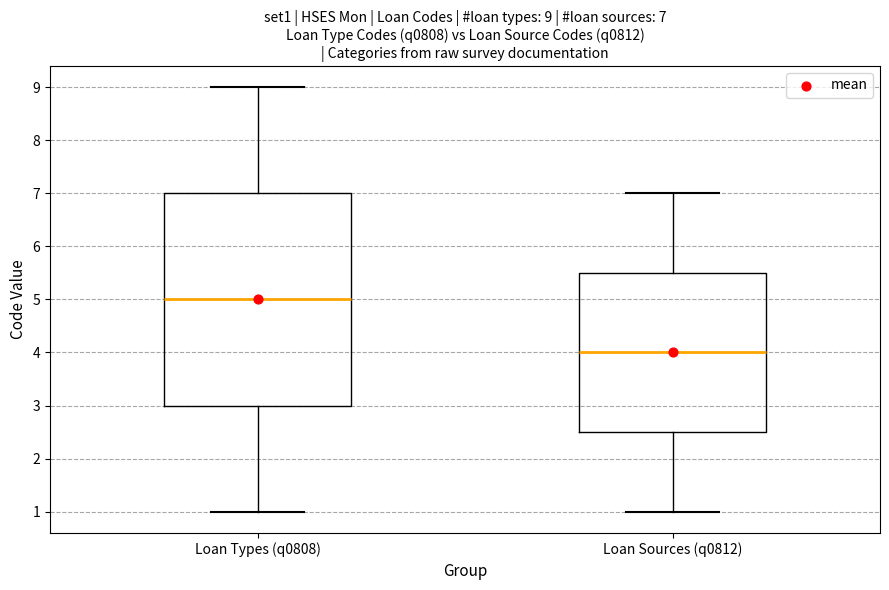

Which box's median line is the highest?

Loan Types (q0808)